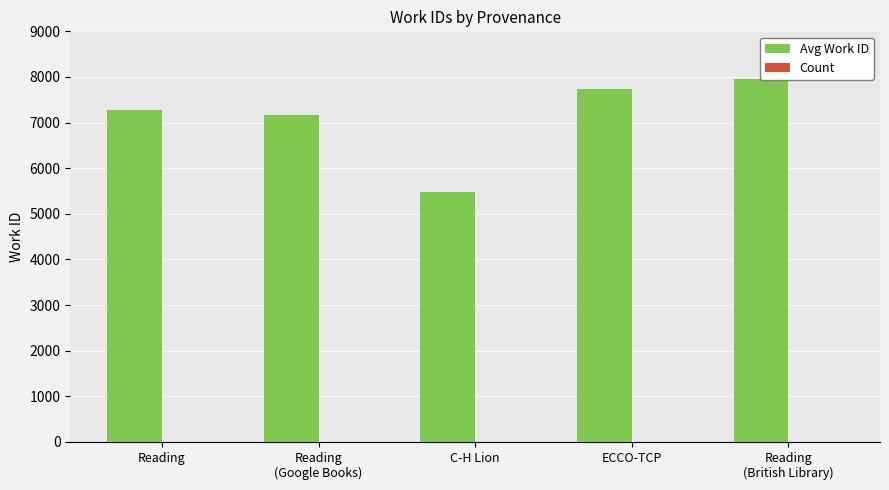

Rank the series by their average value, from lowest to highest.

Count, Avg Work ID